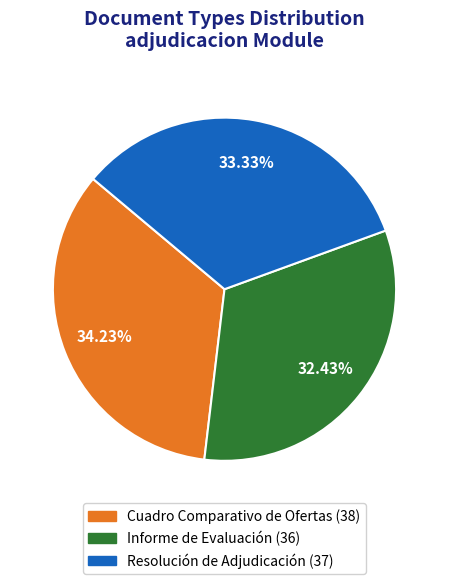

To the nearest percent, what is the combined percentage of Resolución de Adjudicación and Cuadro Comparativo de Ofertas?

68%